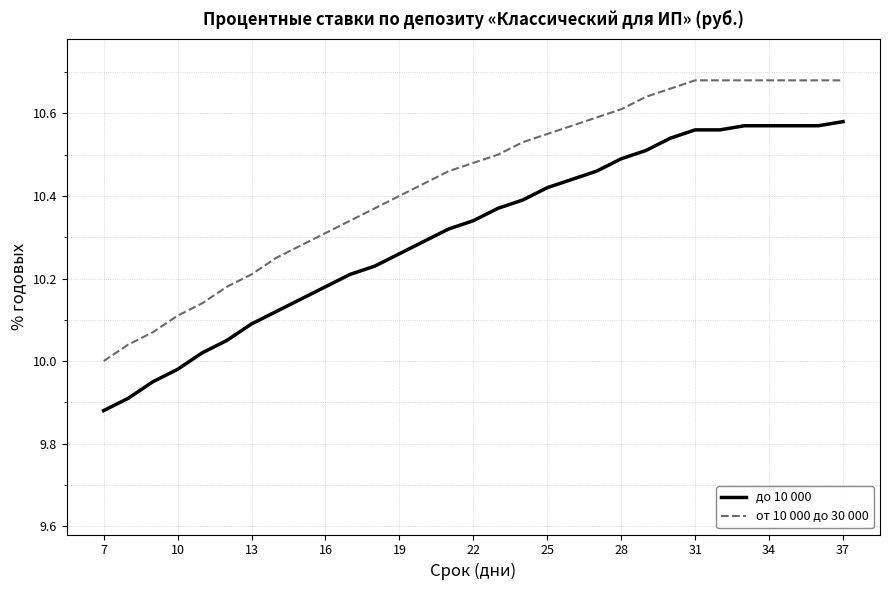

Which series has the largest total across all categories?

от 10 000 до 30 000